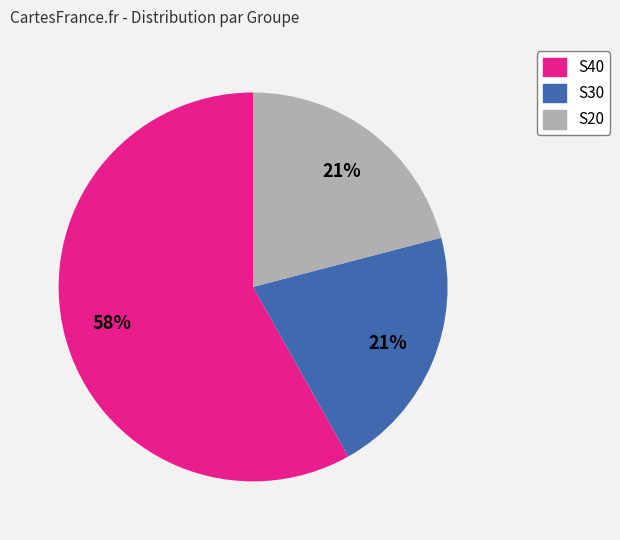

Combined, do S40 and S20 account for over 50%?

Yes